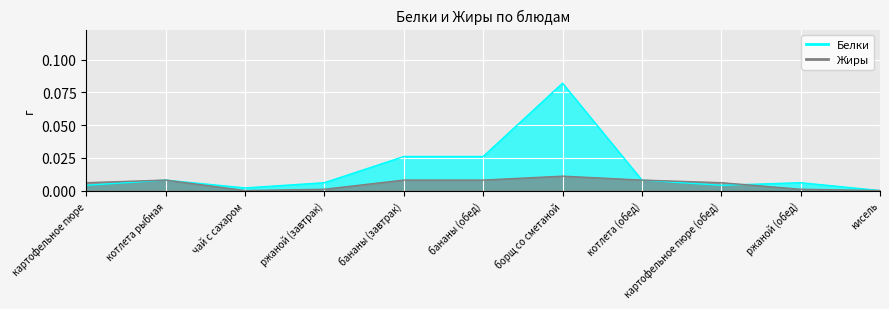

How many times do Белки and Жиры cross each other?

1